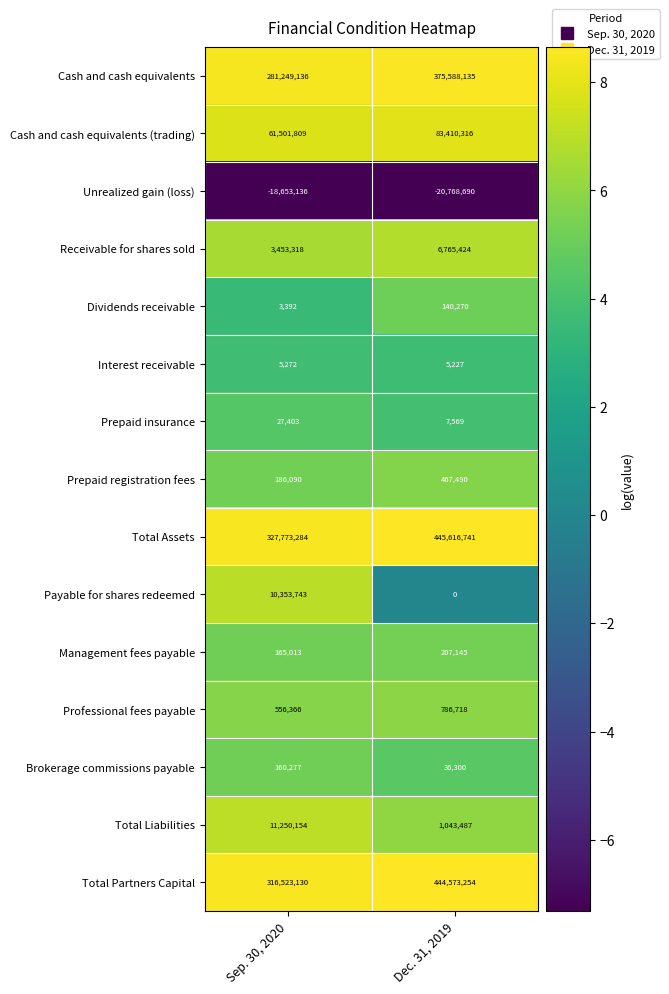

Count the number of data series in this chart.

15